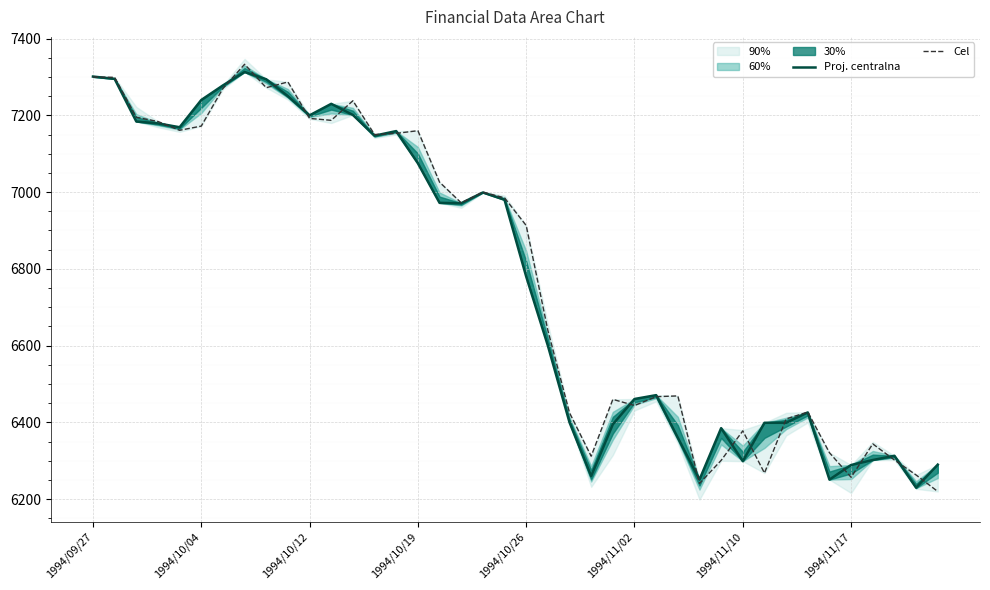

What is the total value across all series at 38?

12493